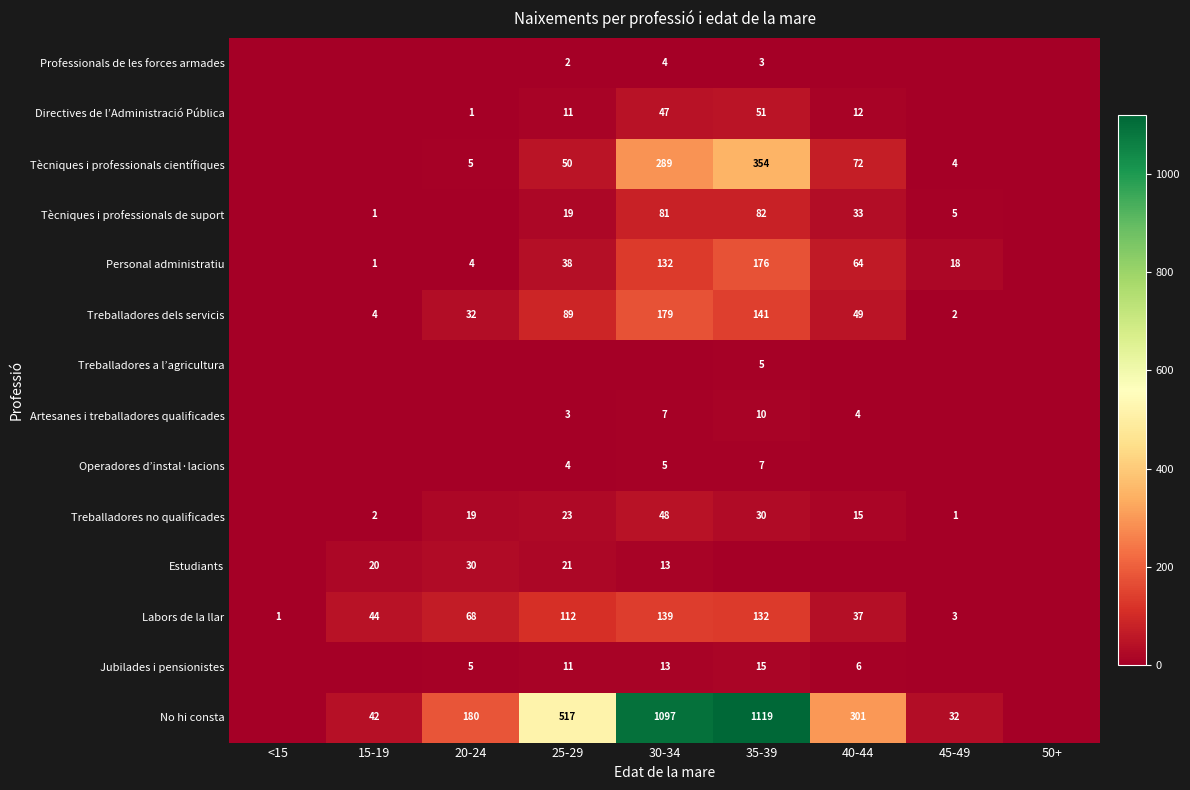

Which series has the largest total across all categories?

No hi consta